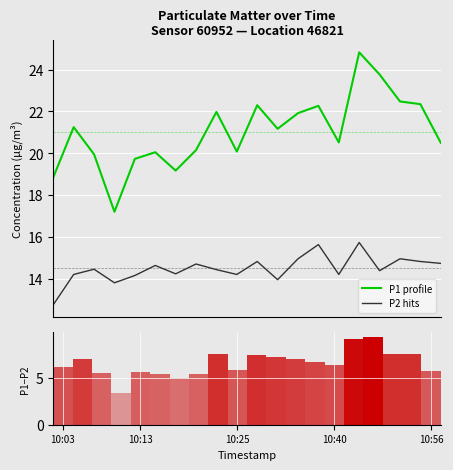

Is it true that P2 (PM2.5) equals 22.7 at 10:13?

False